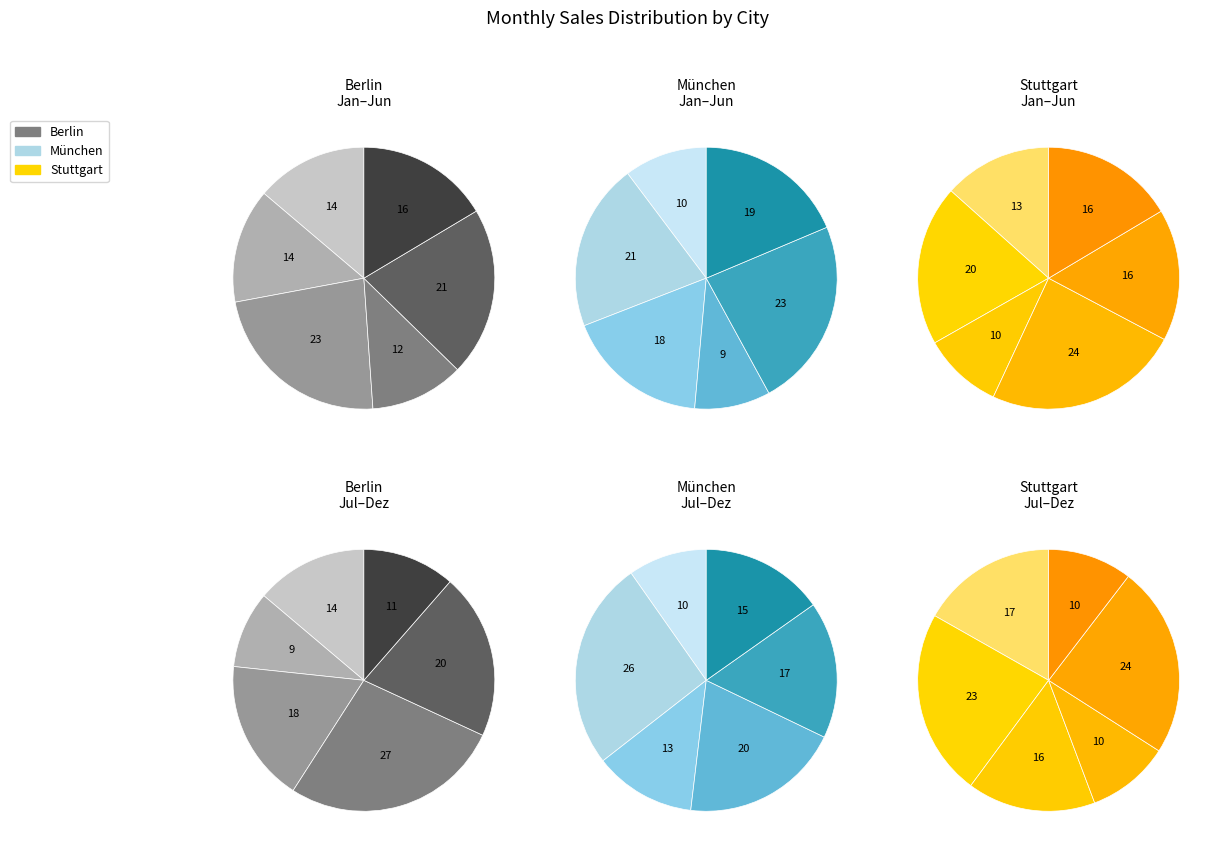

Combined, do Okt and Dez account for over 50%?

No